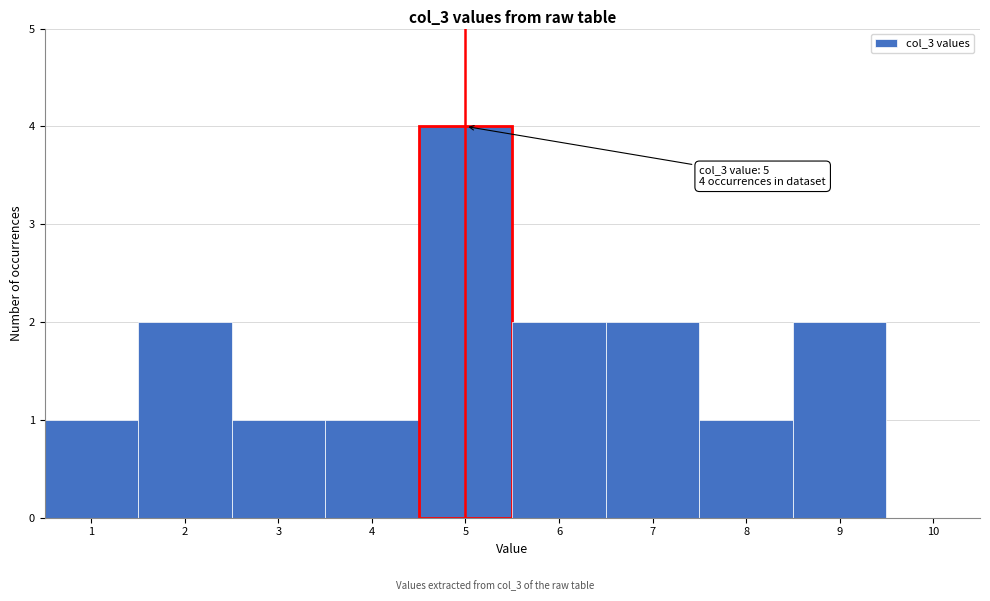

Over which range of the x-axis is the bar tallest?

4.5 to 5.5